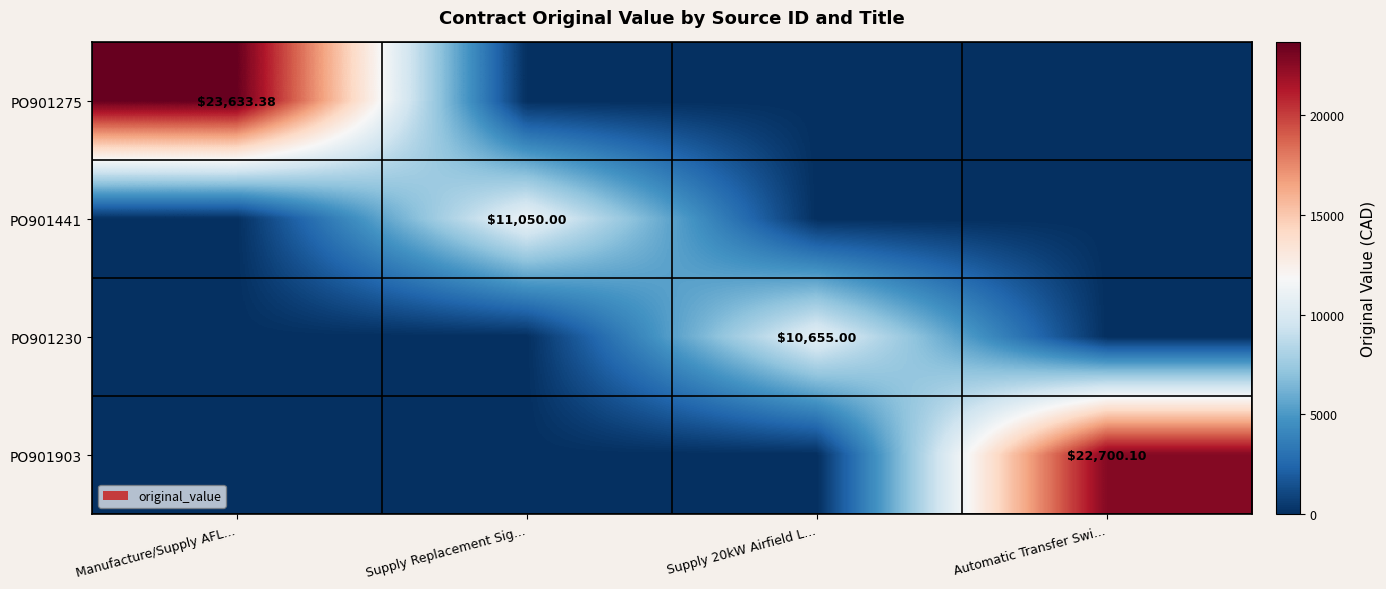

True or false: PO901441 has a value of 0.0 at Supply 20kW Airfield L....

True